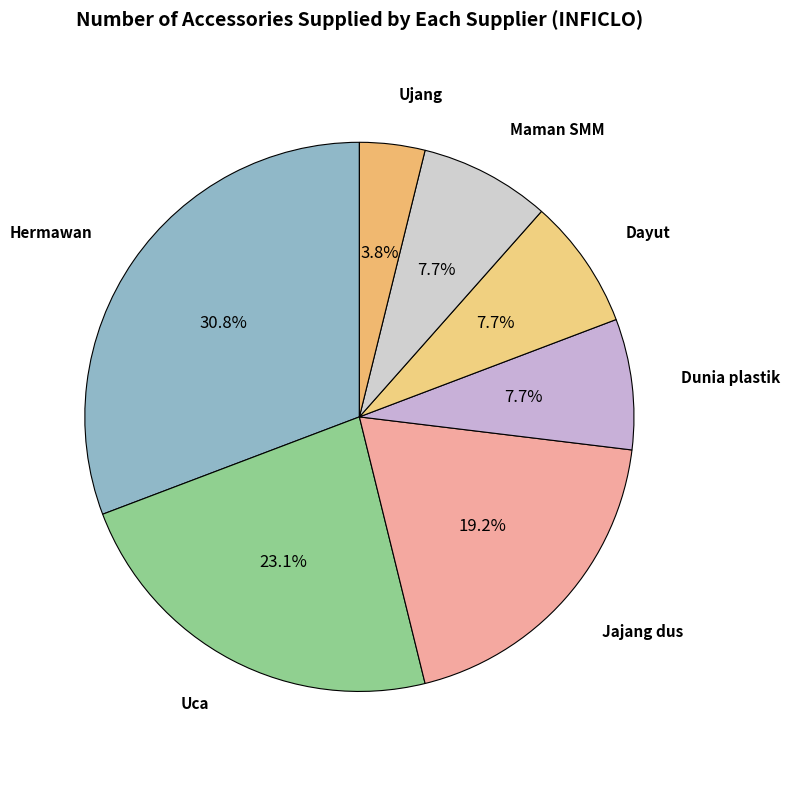

To the nearest percent, what is the difference between the Ujang and Hermawan slice percentages?

27%